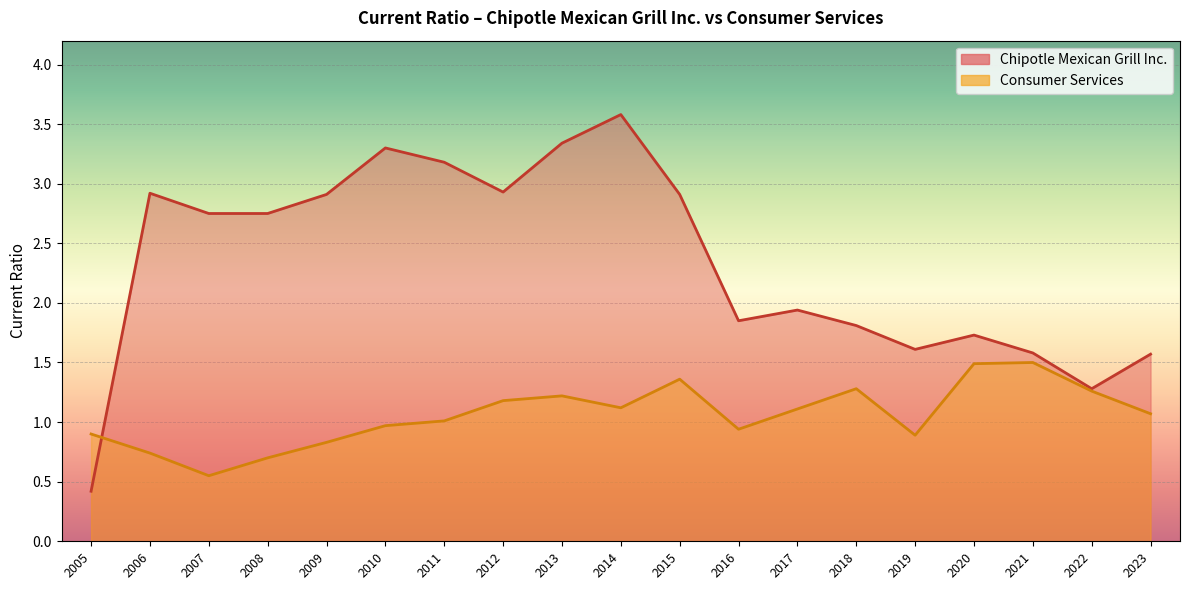

How many lines are shown in the chart?

2